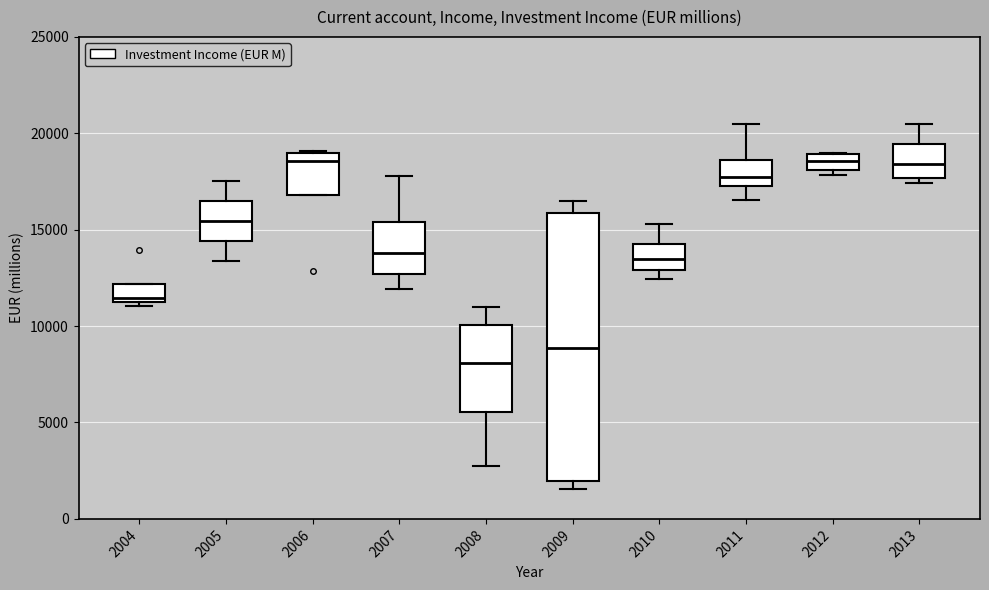

Where does the median line of the box at x = 2010 sit on the y-axis? The values are not printed on the chart, so give them approximately, as read against the axis.

13500